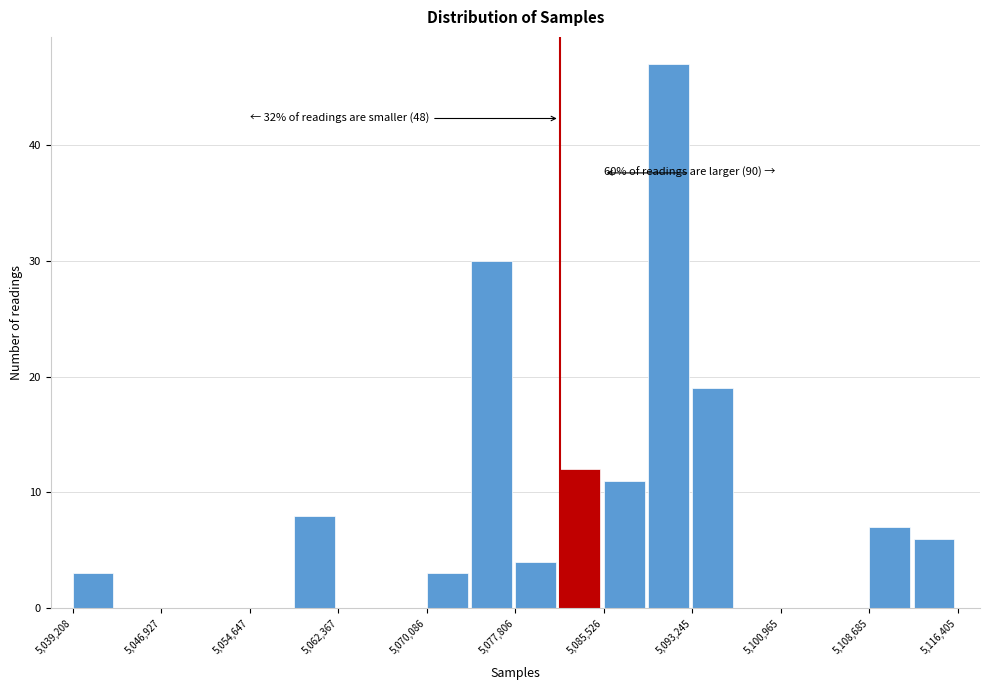

Read against the x-axis, roughly where is the centre of the tallest bar?

5091000